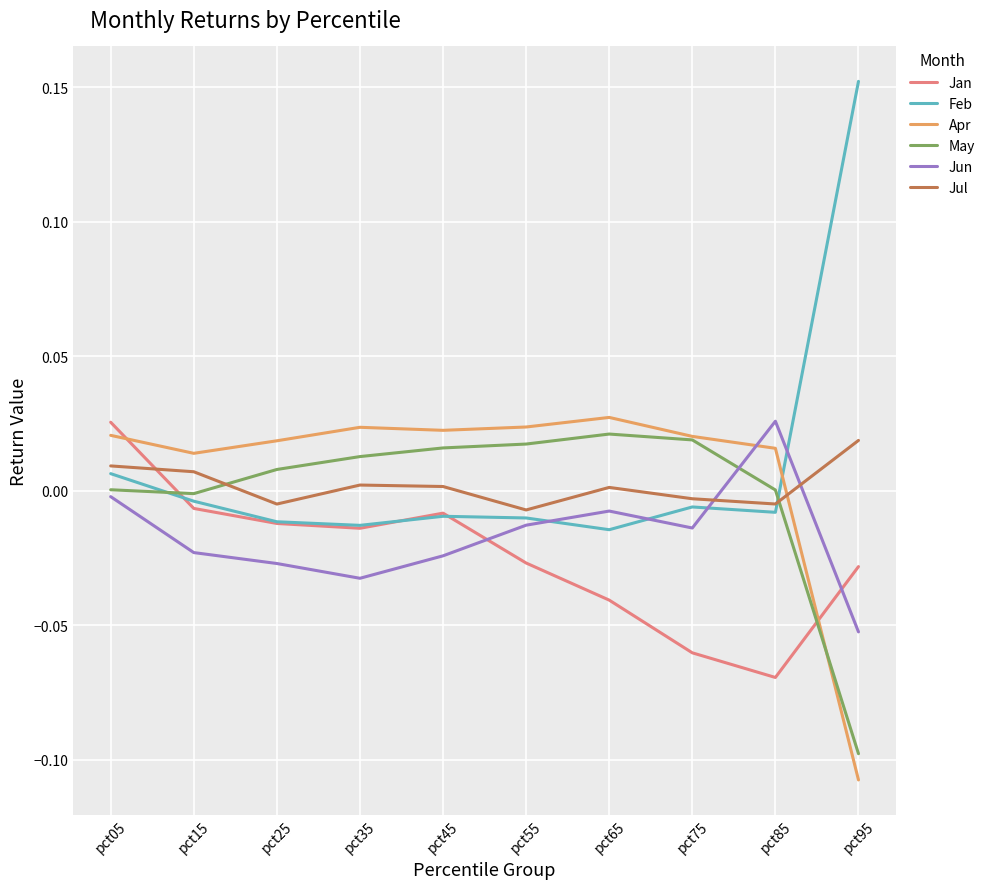

Which category has the highest value across all series?

pct95